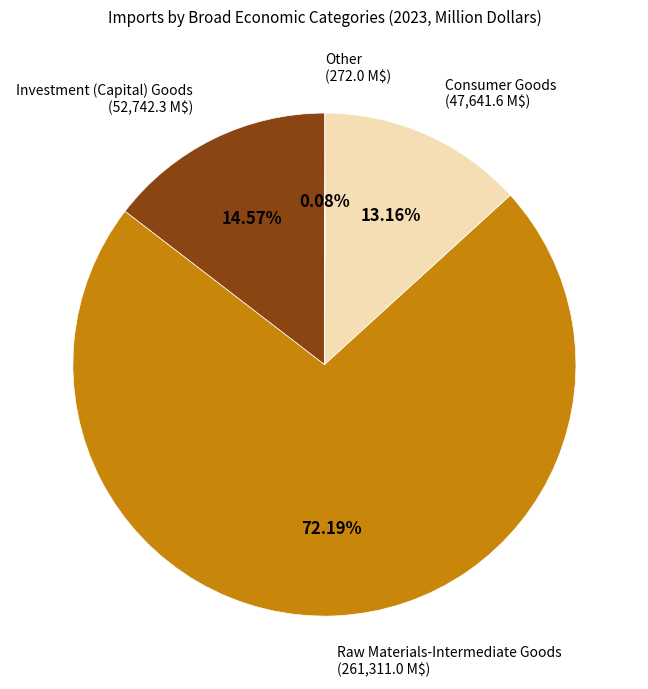

Which category has the biggest portion of the pie?

Raw Materials-Intermediate Goods